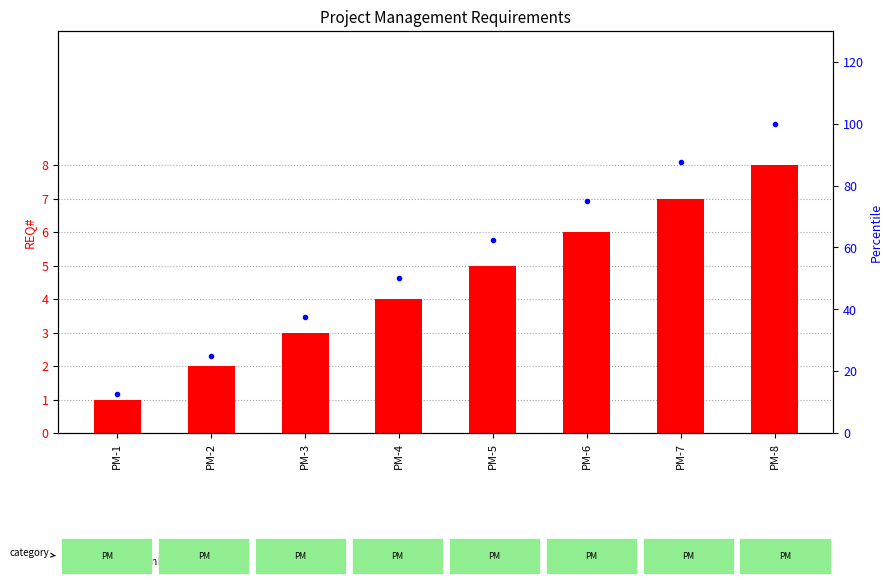

Are the bars horizontal?

No